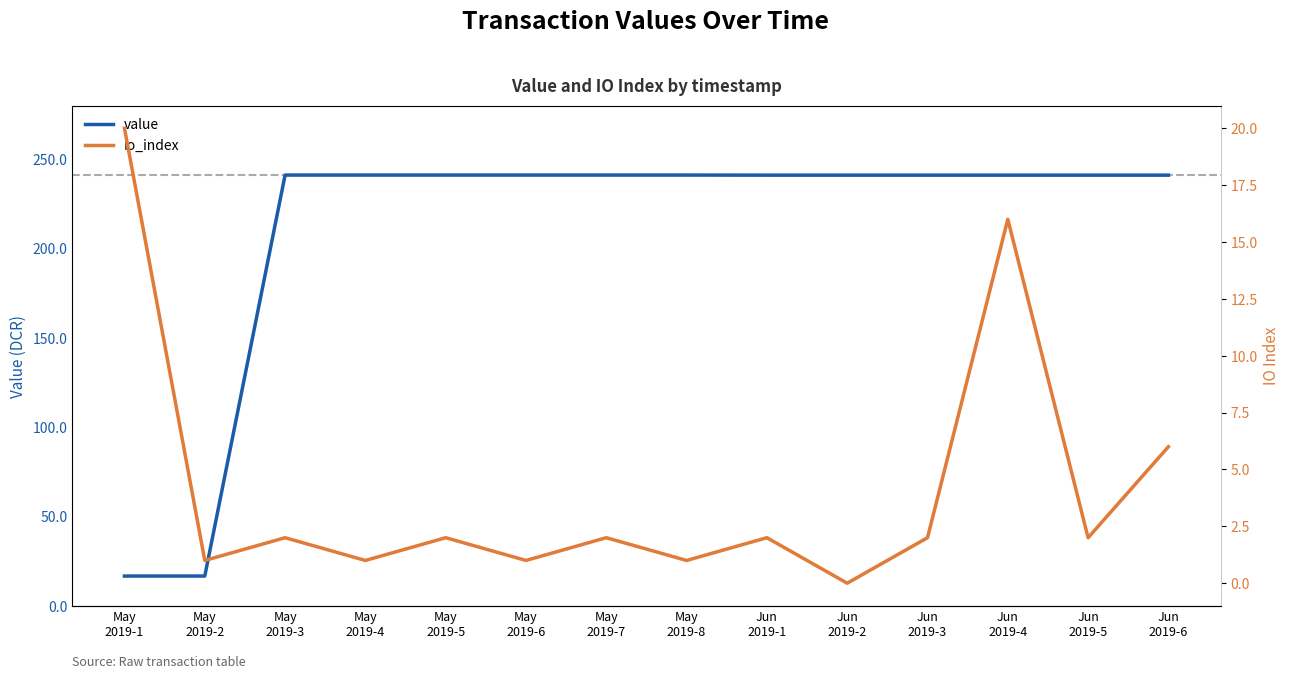

How many data points in value are less than 241?

2